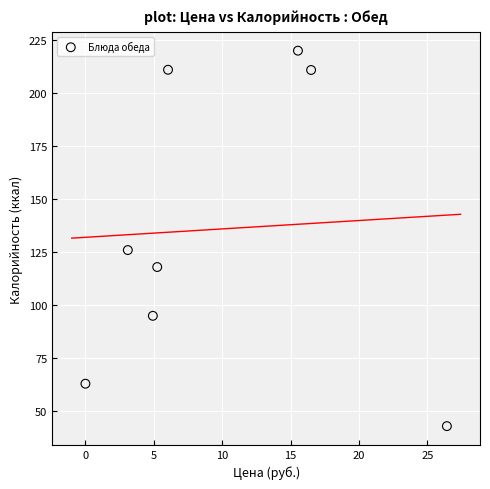

What is the average X value?

9.7